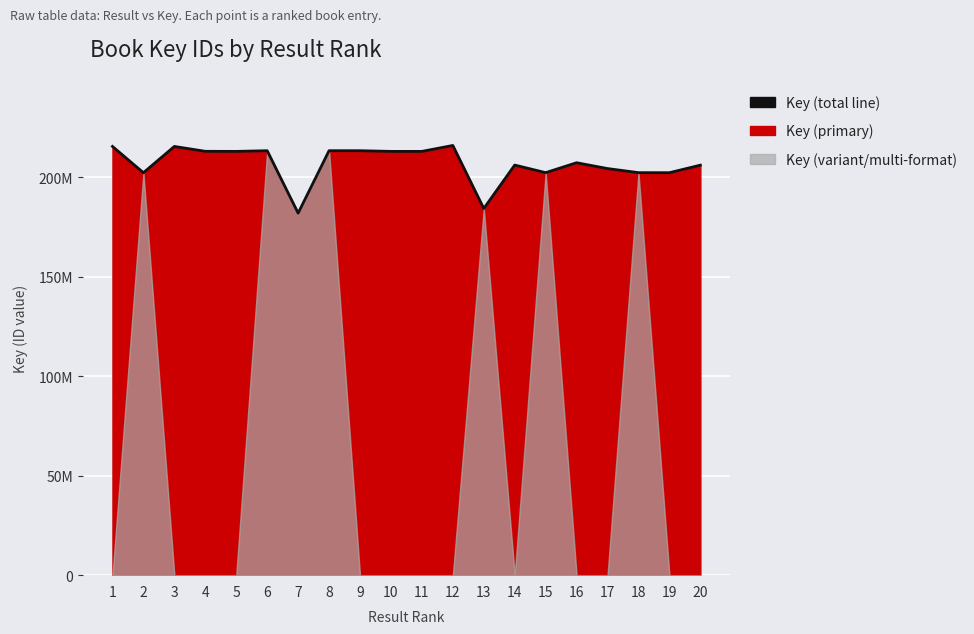

Where does the data first go above 212987997?

1